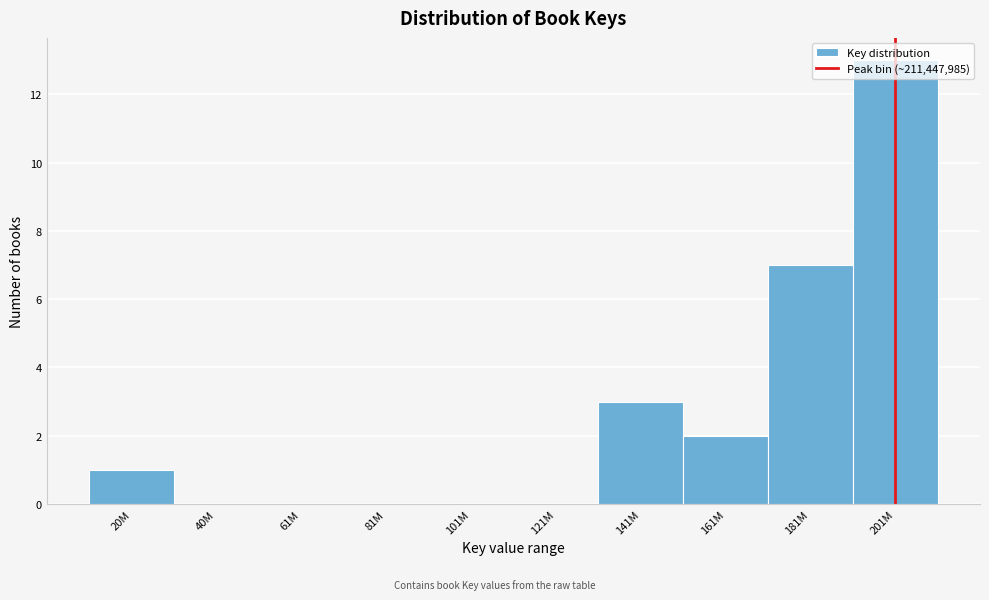

At which label is the value closest to 6?

181M